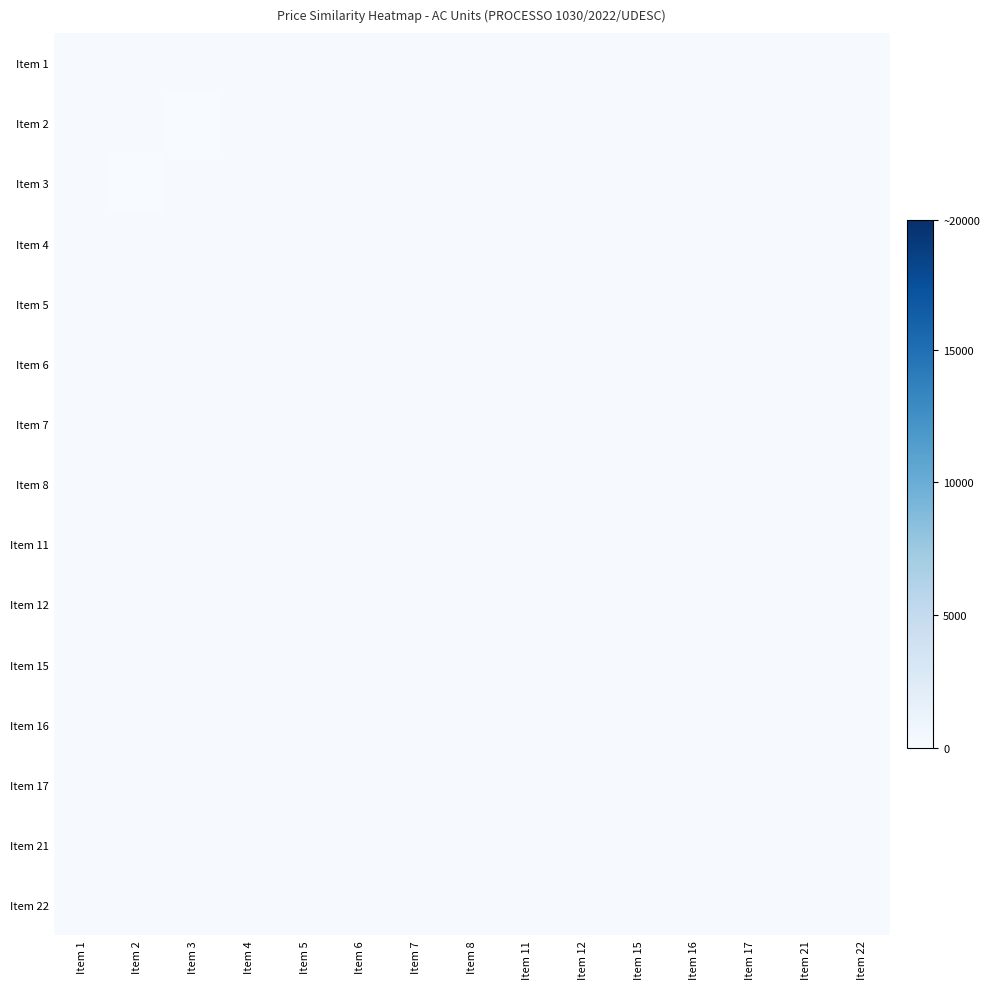

At which category is the sum across all series the highest?

Item 1